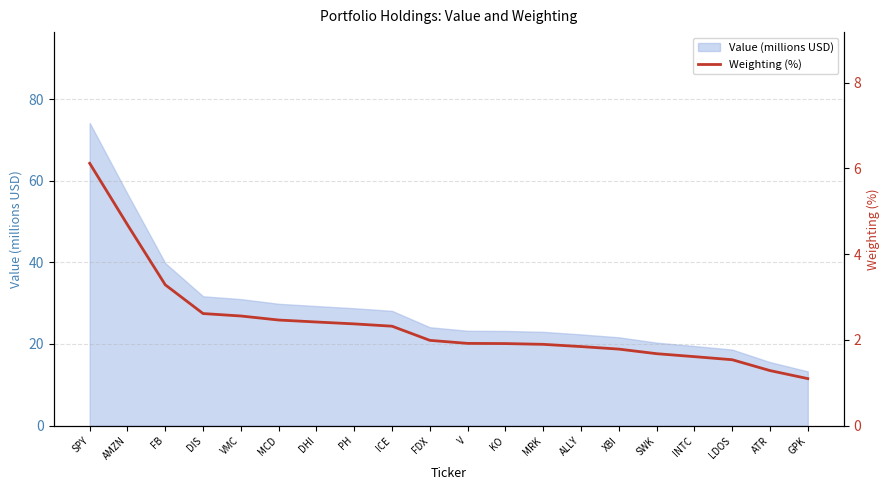

What is the label of the 6th point from the left?

MCD